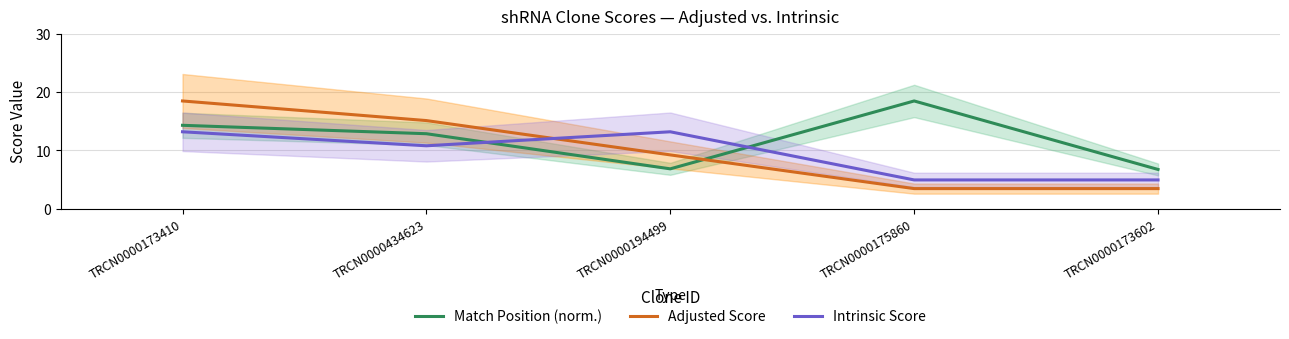

Reading left to right, extract all data points from this chart.

Match Position (norm.): TRCN0000173410=14.3	TRCN0000434623=12.9	TRCN0000194499=6.9	TRCN0000175860=18.5	TRCN0000173602=6.7
Adjusted Score: TRCN0000173410=18.5	TRCN0000434623=15.1	TRCN0000194499=9.2	TRCN0000175860=3.5	TRCN0000173602=3.5
Intrinsic Score: TRCN0000173410=13.2	TRCN0000434623=10.8	TRCN0000194499=13.2	TRCN0000175860=5.0	TRCN0000173602=5.0